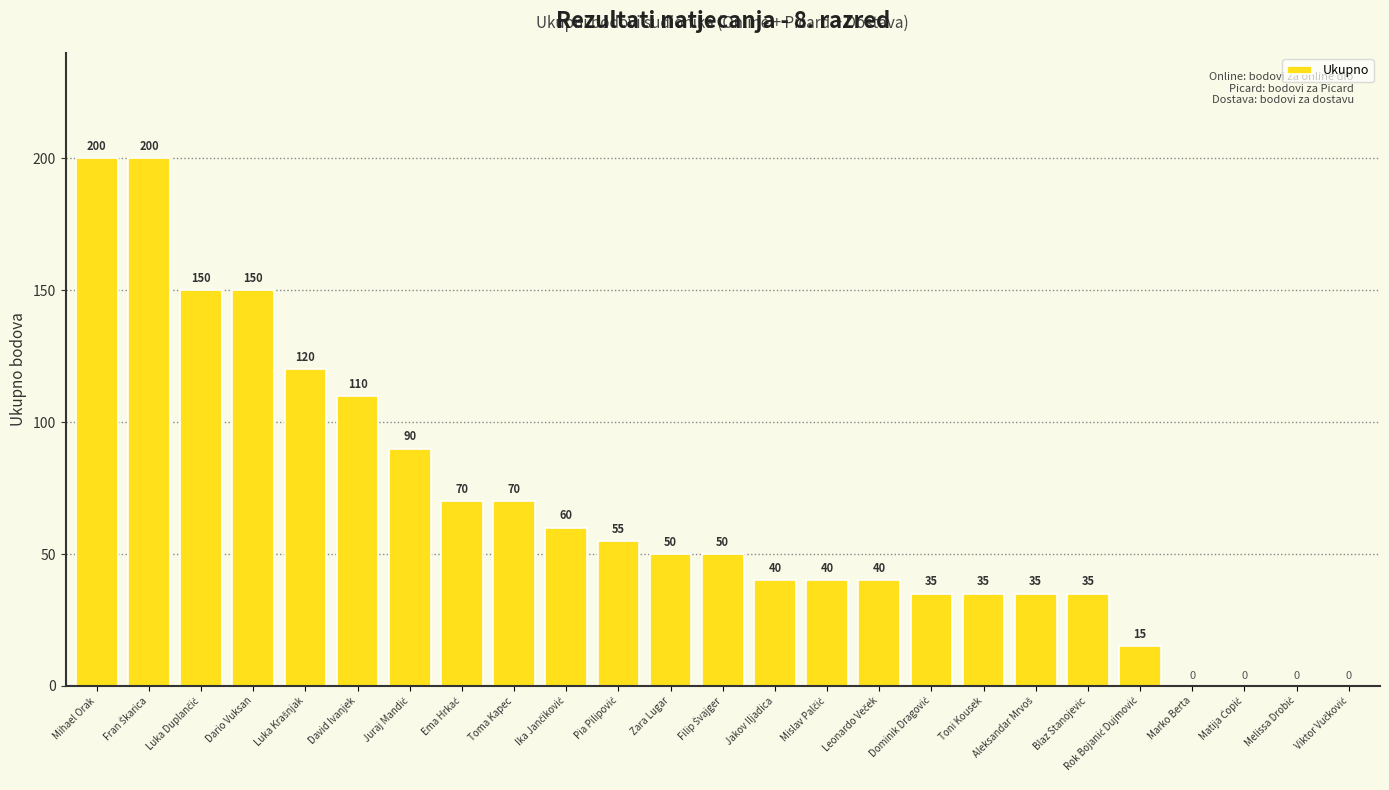

Reading left to right, list all the values displayed in this chart.

200	200	150	150	120	110	90	70	70	60	55	50	50	40	40	40	35	35	35	35	15	0	0	0	0